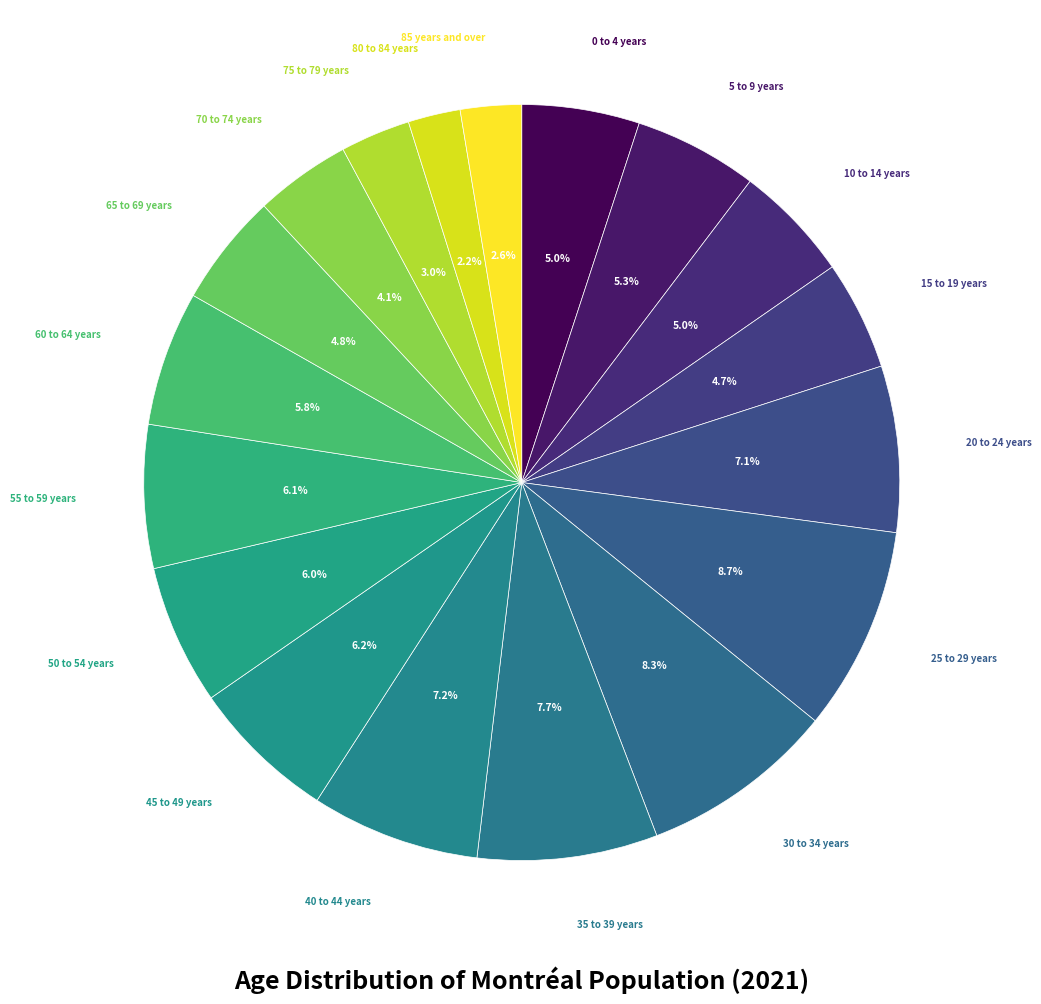

How many segments does this pie chart have?

18